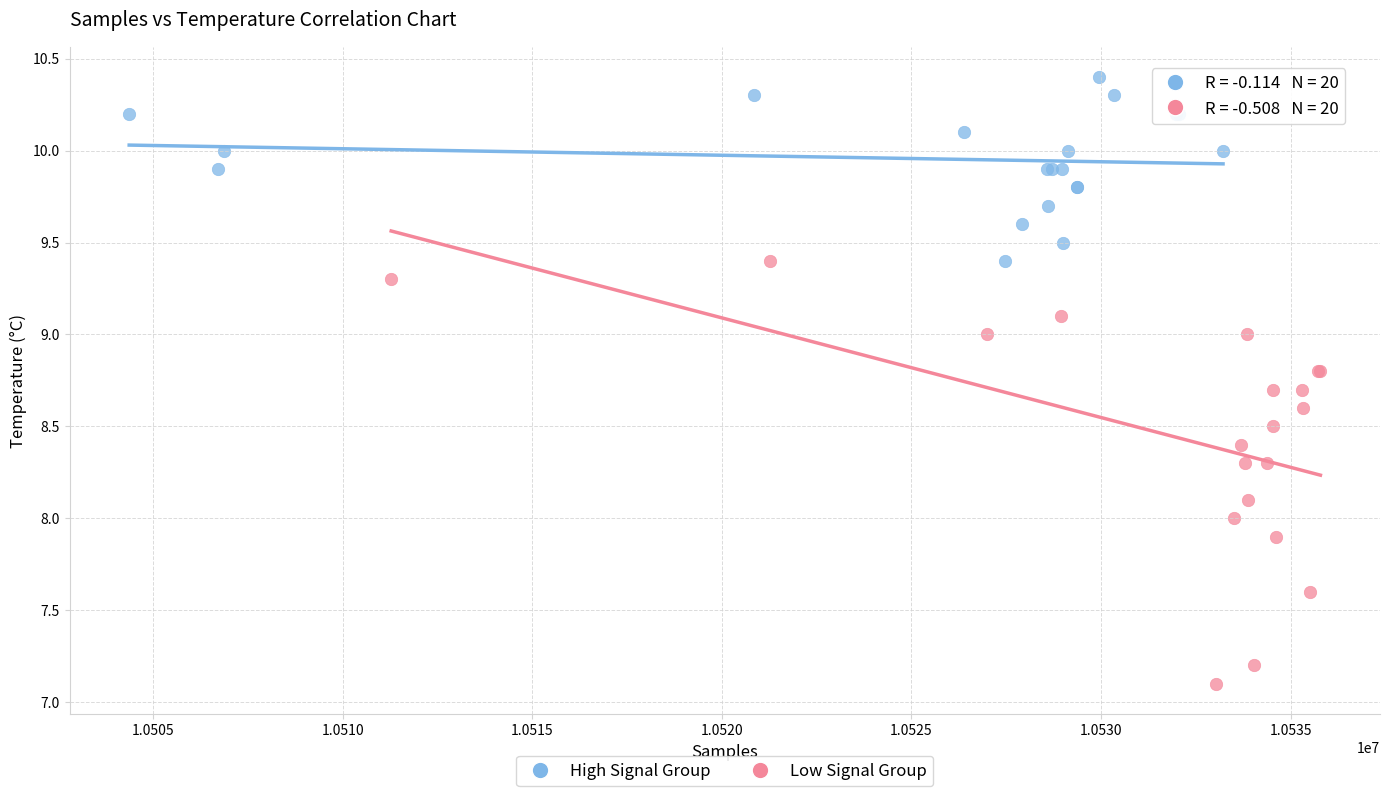

Which series contains the lowest Y value?

Low Signal Group